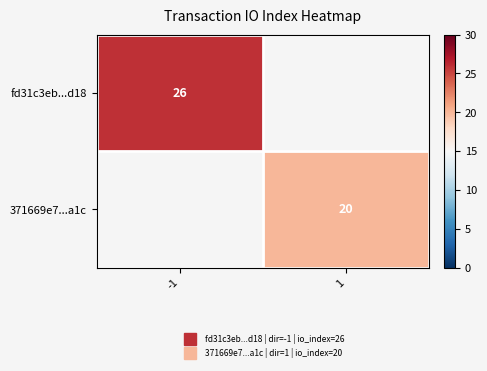

The fd31c3eb...d18 series shows 26.0 at -1. True or false?

True